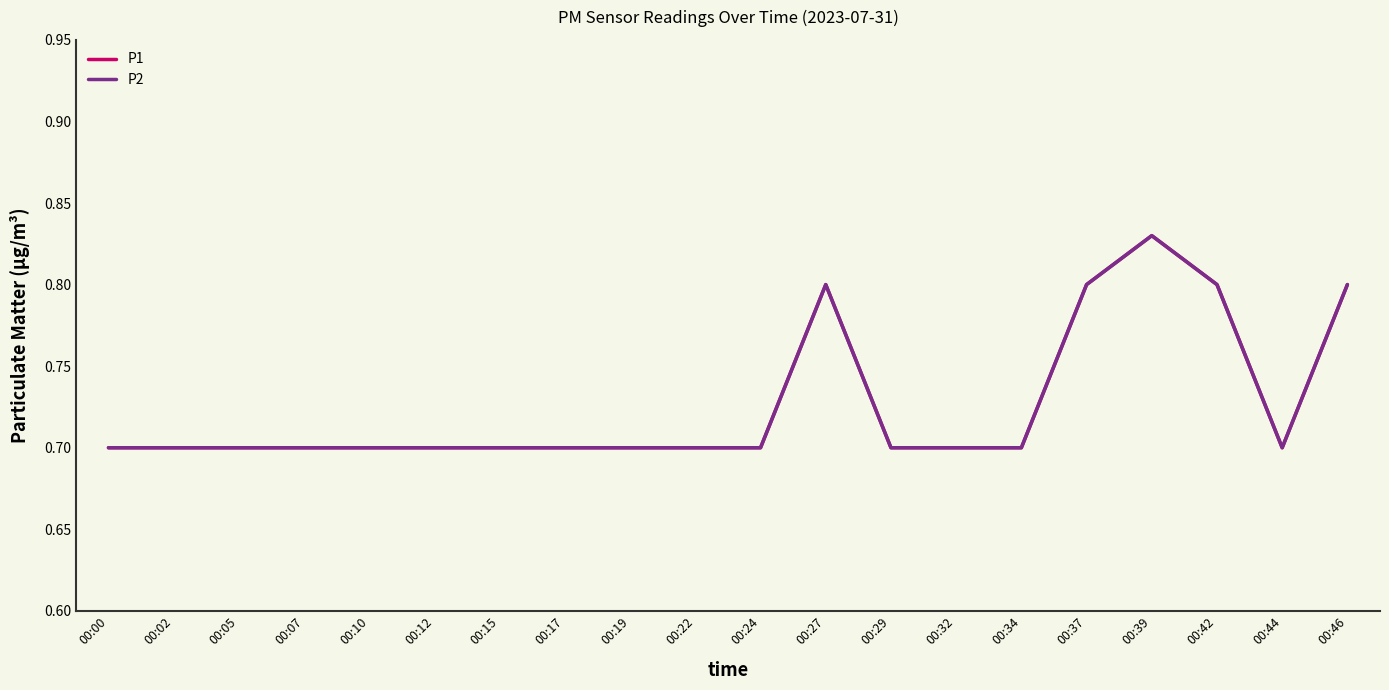

What is the value of the P2 point at the 13th from the left?

0.7